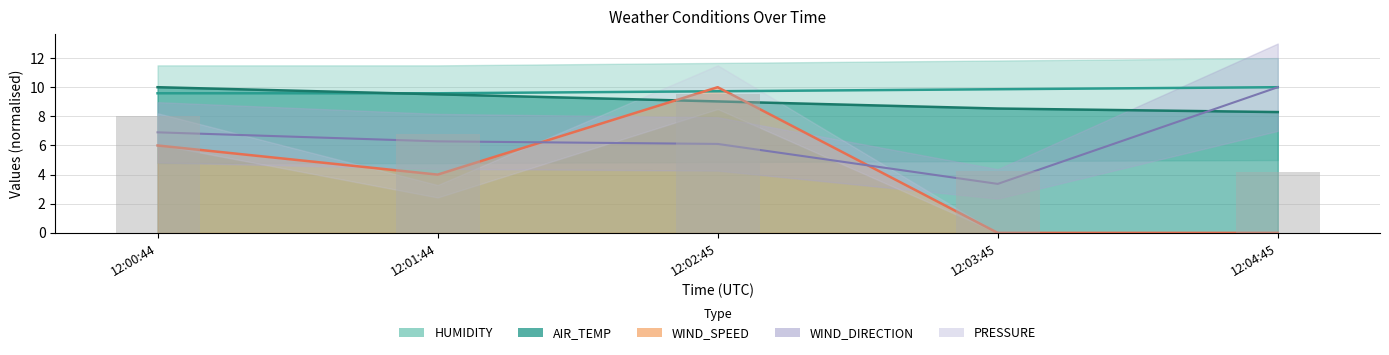

Reading left to right, list all the values displayed in this chart.

AIR_TEMP: 12:00:44=10.0	12:01:44=9.5	12:02:45=9.0	12:03:45=8.5	12:04:45=8.3
HUMIDITY: 12:00:44=9.6	12:01:44=9.6	12:02:45=9.7	12:03:45=9.9	12:04:45=10.0
WIND_SPEED: 12:00:44=6.0	12:01:44=4.0	12:02:45=10.0	12:03:45=0.0	12:04:45=0.0
PRESSURE_scaled: 12:00:44=8.0	12:01:44=6.8	12:02:45=9.5	12:03:45=4.3	12:04:45=4.1
WIND_DIRECTION_scaled: 12:00:44=6.9	12:01:44=6.3	12:02:45=6.1	12:03:45=3.4	12:04:45=10.0